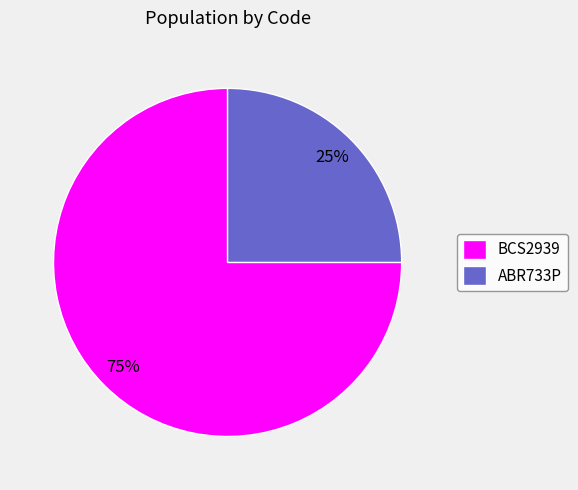

How many slices are in this pie chart?

2